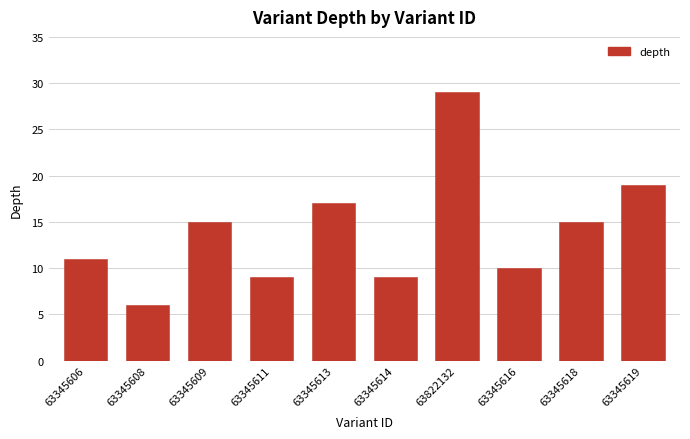

How many data points are less than 15?

5